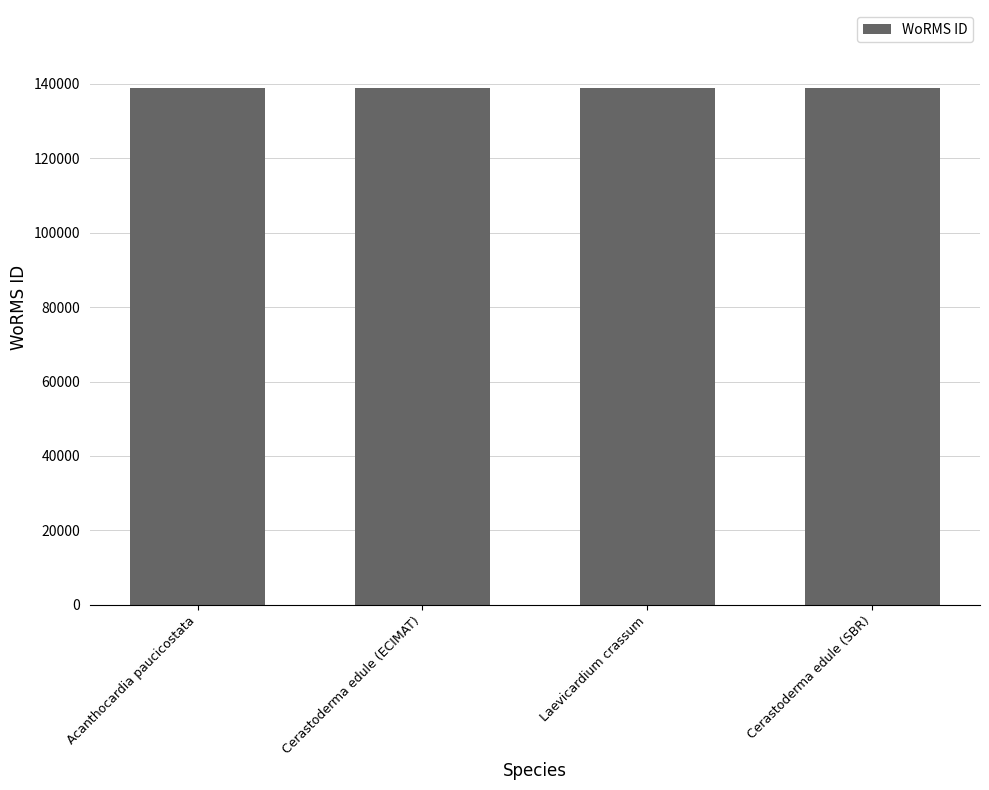

What is the change in value from Laevicardium crassum to Cerastoderma edule (SBR)?

-6